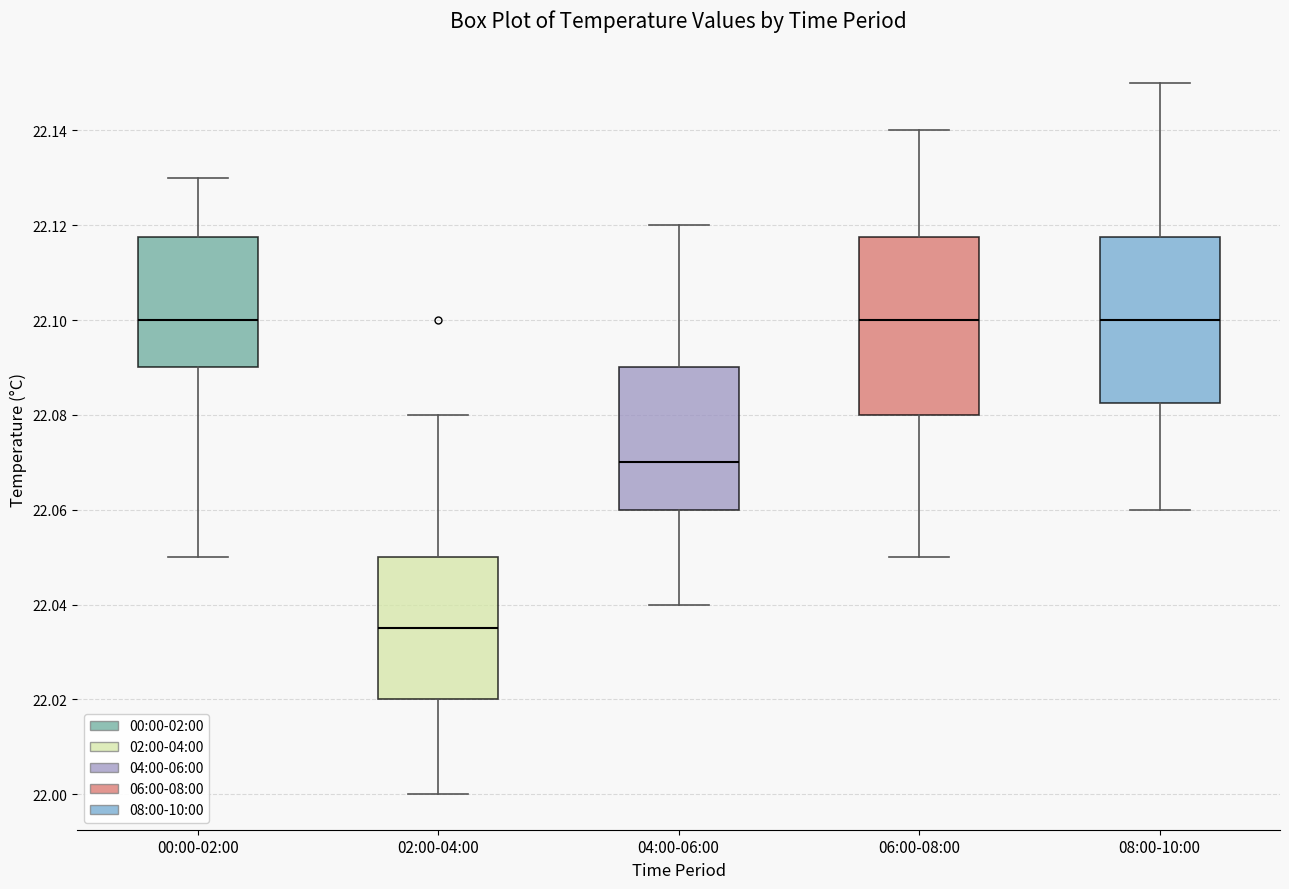

Which box is the tallest, from its lower edge to its upper edge?

06:00-08:00